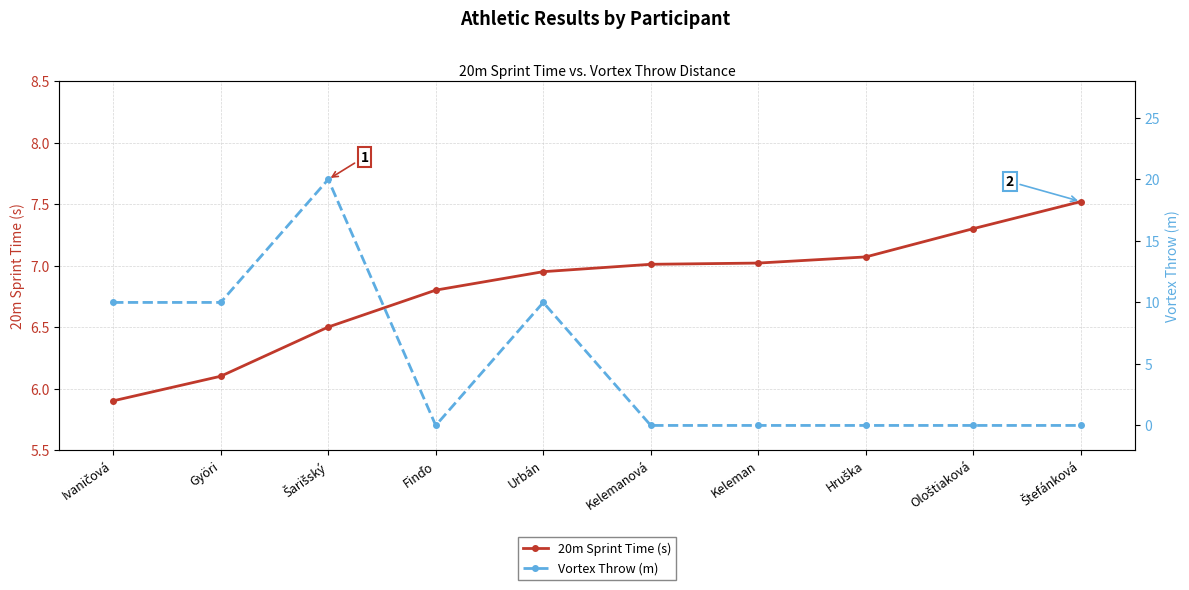

Reading left to right, what are all the values shown in this chart?

20m Sprint Time (s): 5.9	6.1	6.5	6.8	7.0	7.0	7.0	7.1	7.3	7.5
Vortex Throw (m): 10.0	10.0	20.0	0.0	10.0	0.0	0.0	0.0	0.0	0.0